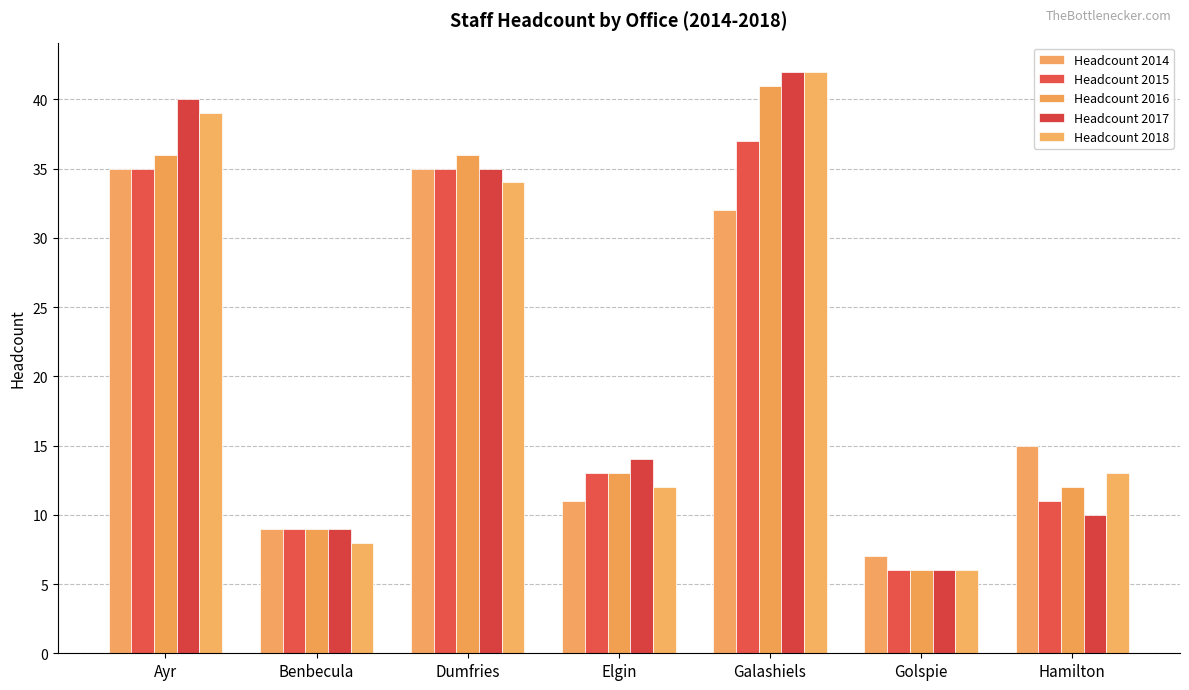

Which series has the widest spread of values?

Headcount 2017